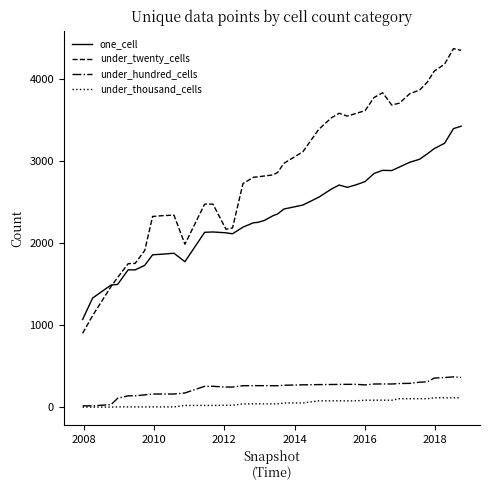

List the series in order of their peak value, lowest first.

under_thousand_cells, under_hundred_cells, one_cell, under_twenty_cells